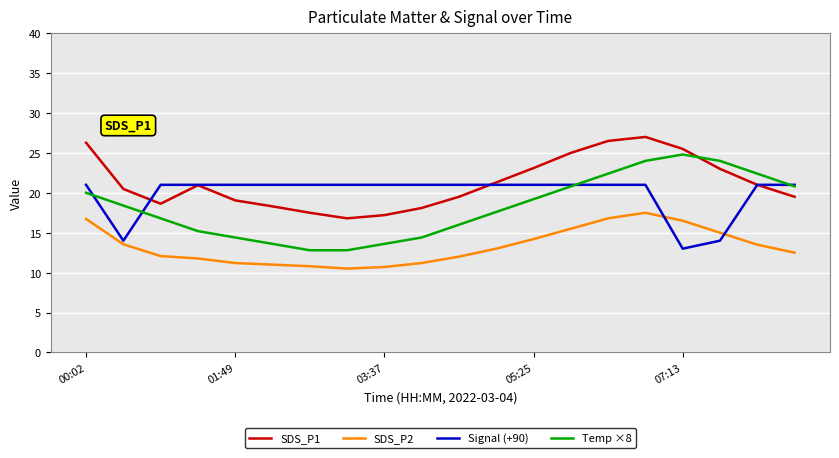

Which series has the widest spread of values?

Temp ×8